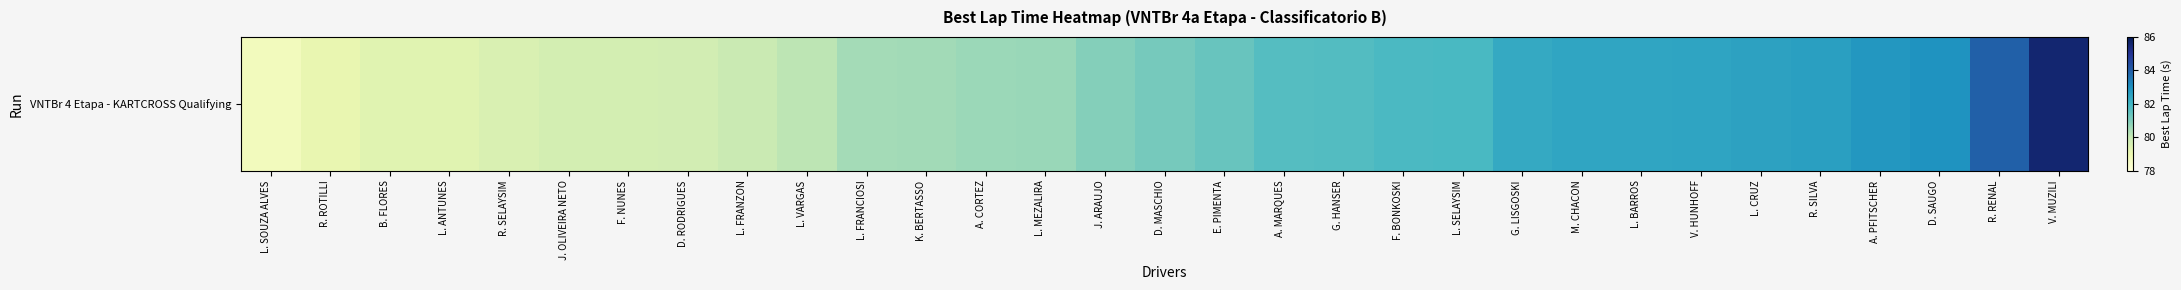

Is it true that the value at L. FRANCIOSI is 42.0?

False